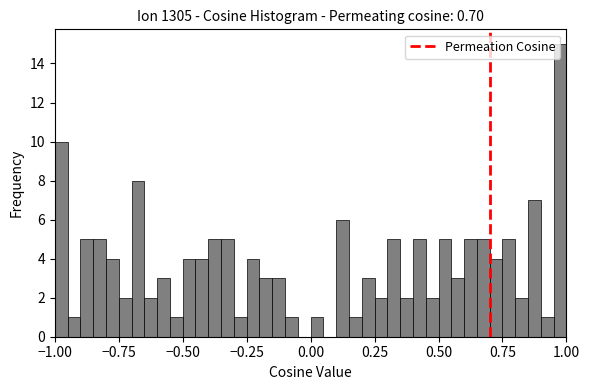

Read against the x-axis, roughly where is the centre of the tallest bar?

1.00